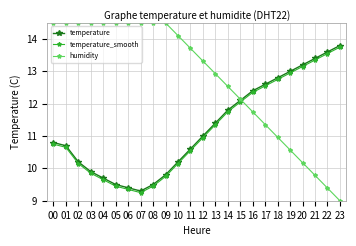

Which category has the highest value in the temperature_smooth series?

23